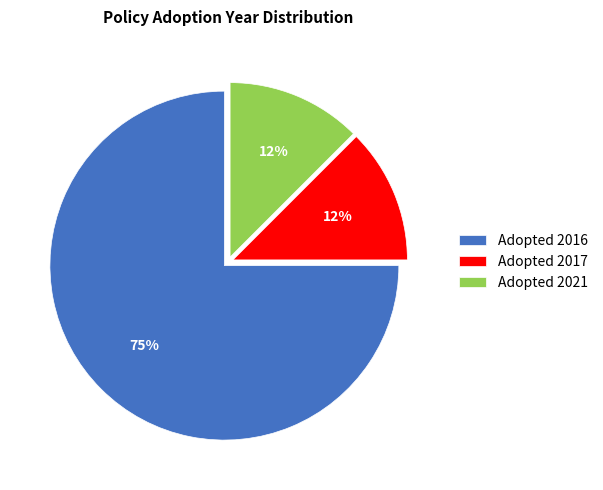

Which slice is the largest?

Adopted 2016